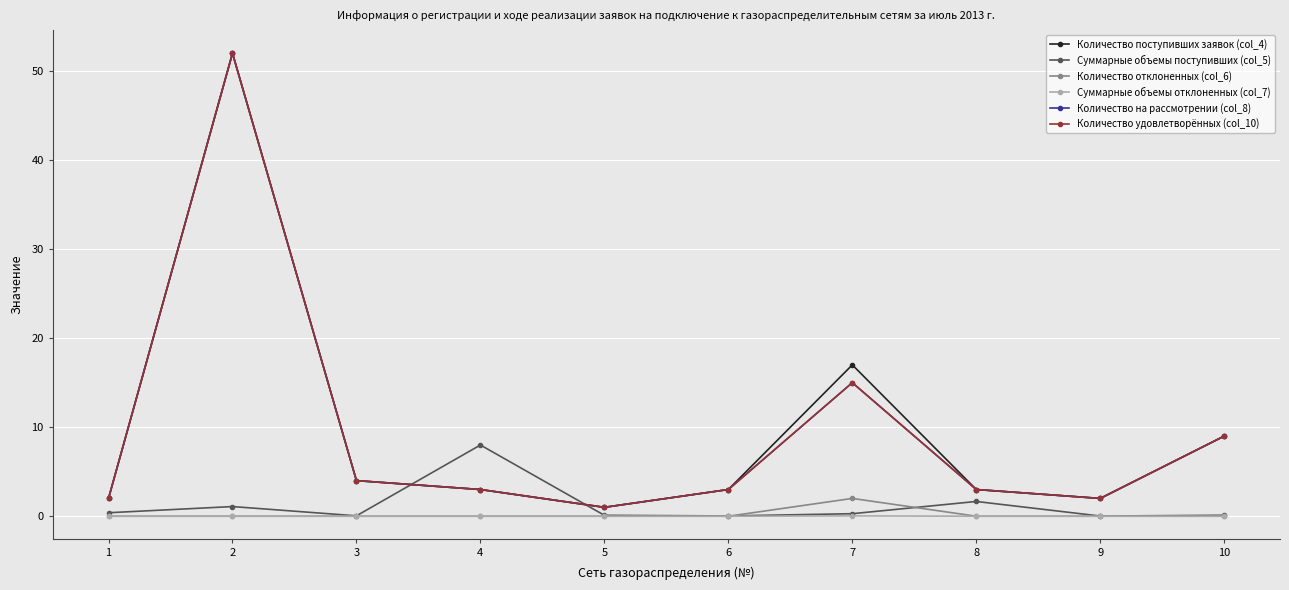

Where does the Количество на рассмотрении (col_8) series first go above 3?

2